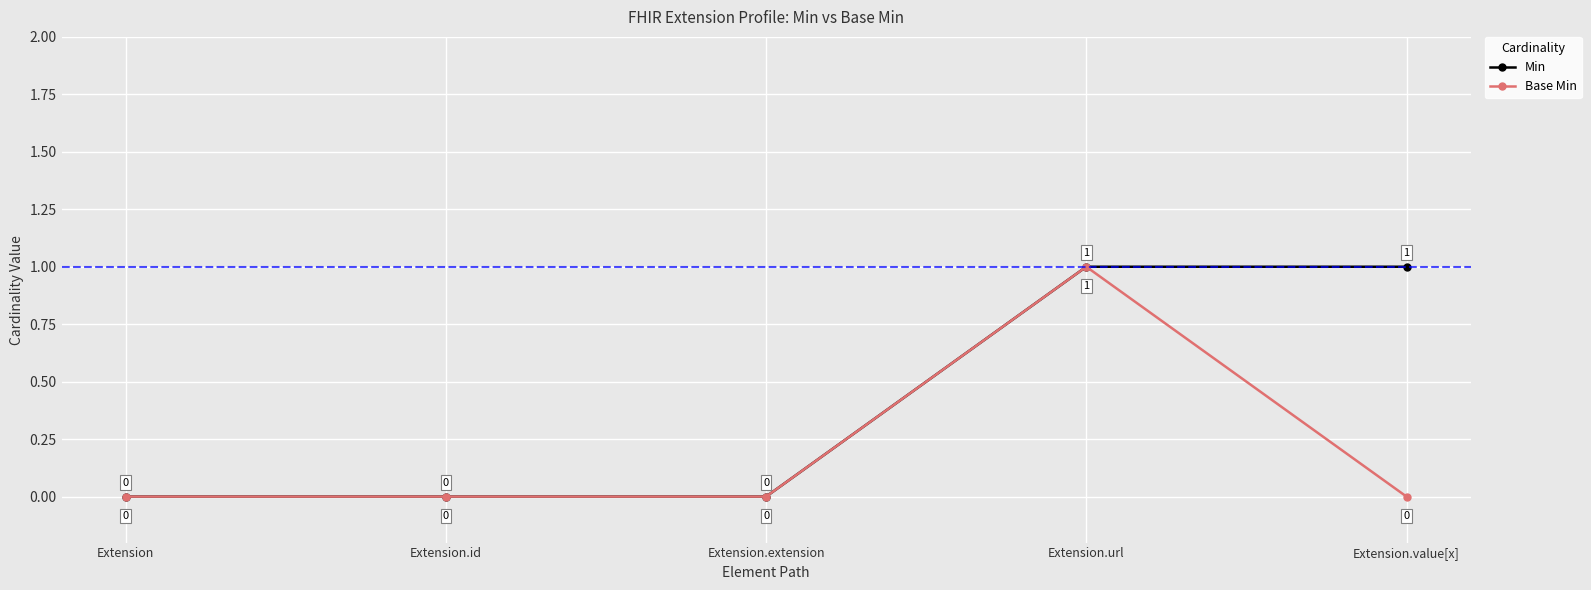

Between Extension and Extension.value[x], which series saw the biggest shift?

Min